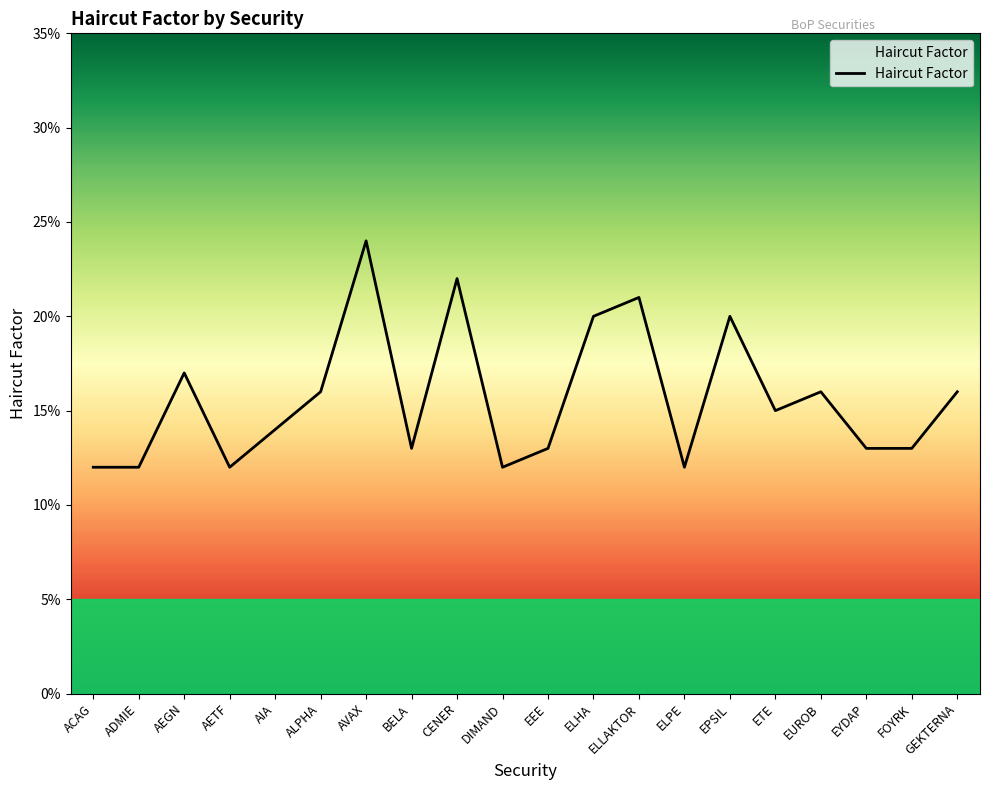

Reading right to left, extract all data points from this chart.

GEKTERNA=0.2	FOYRK=0.1	EYDAP=0.1	EUROB=0.2	ETE=0.1	EPSIL=0.2	ELPE=0.1	ELLAKTOR=0.2	ELHA=0.2	EEE=0.1	DIMAND=0.1	CENER=0.2	BELA=0.1	AVAX=0.2	ALPHA=0.2	AIA=0.1	AETF=0.1	AEGN=0.2	ADMIE=0.1	ACAG=0.1